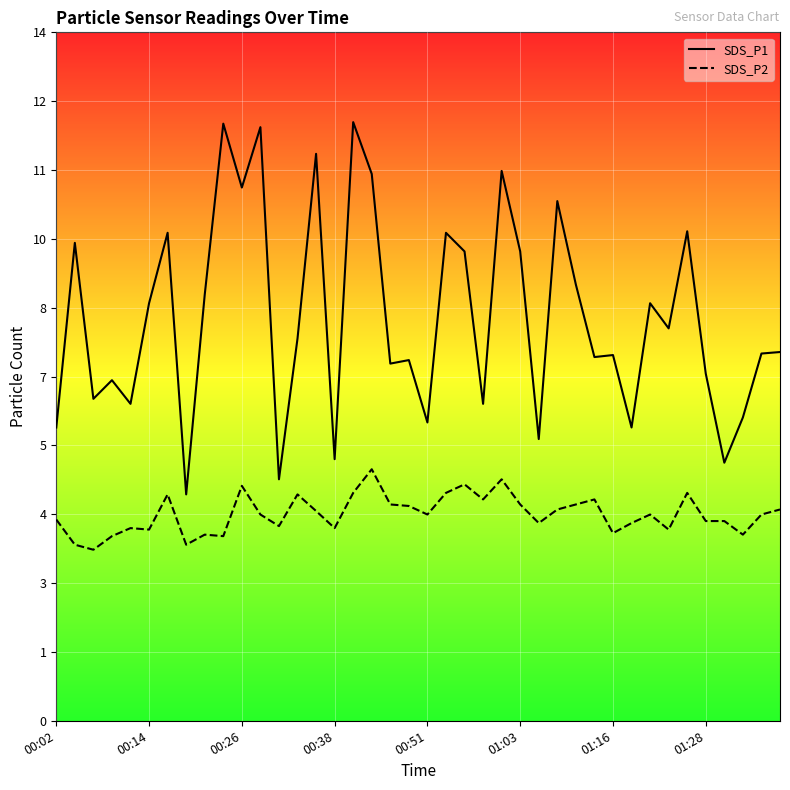

Where is SDS_P2 nearest to the value 4?

00:02